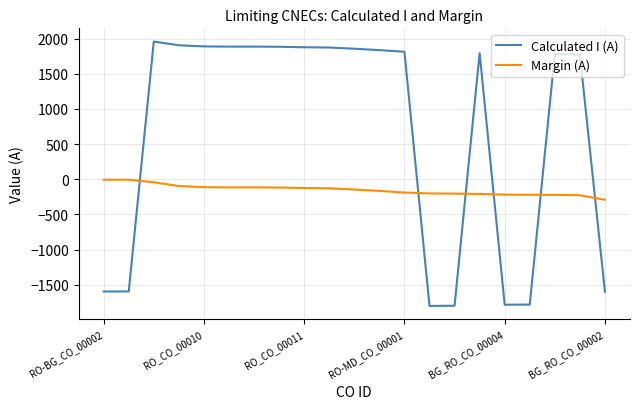

Which series has the widest spread of values?

Calculated I (A)